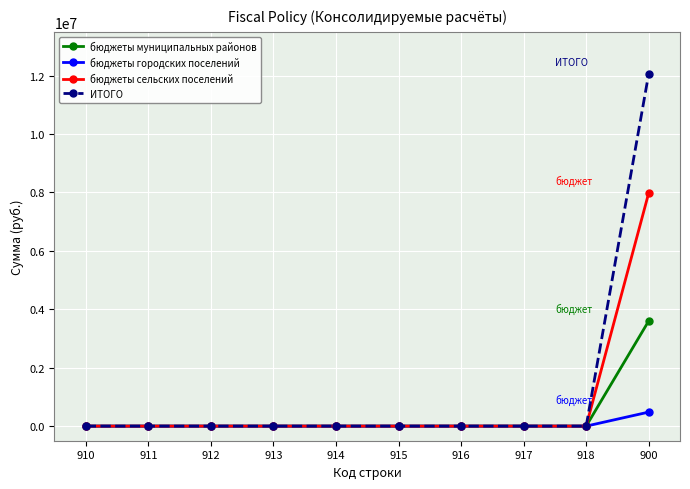

Count the number of categories in the chart.

10